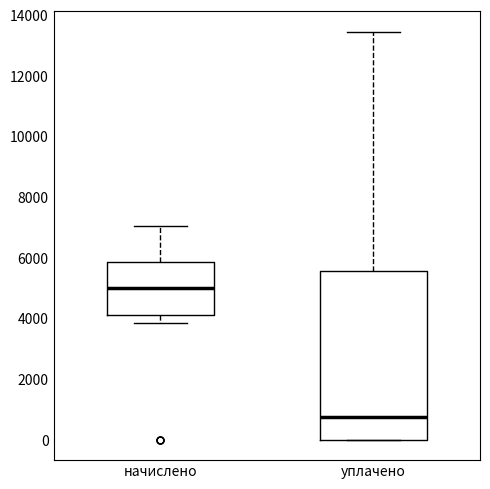

Where is the upper edge of the box for уплачено on the y-axis? The values are not printed on the chart, so give them approximately, as read against the axis.

5600